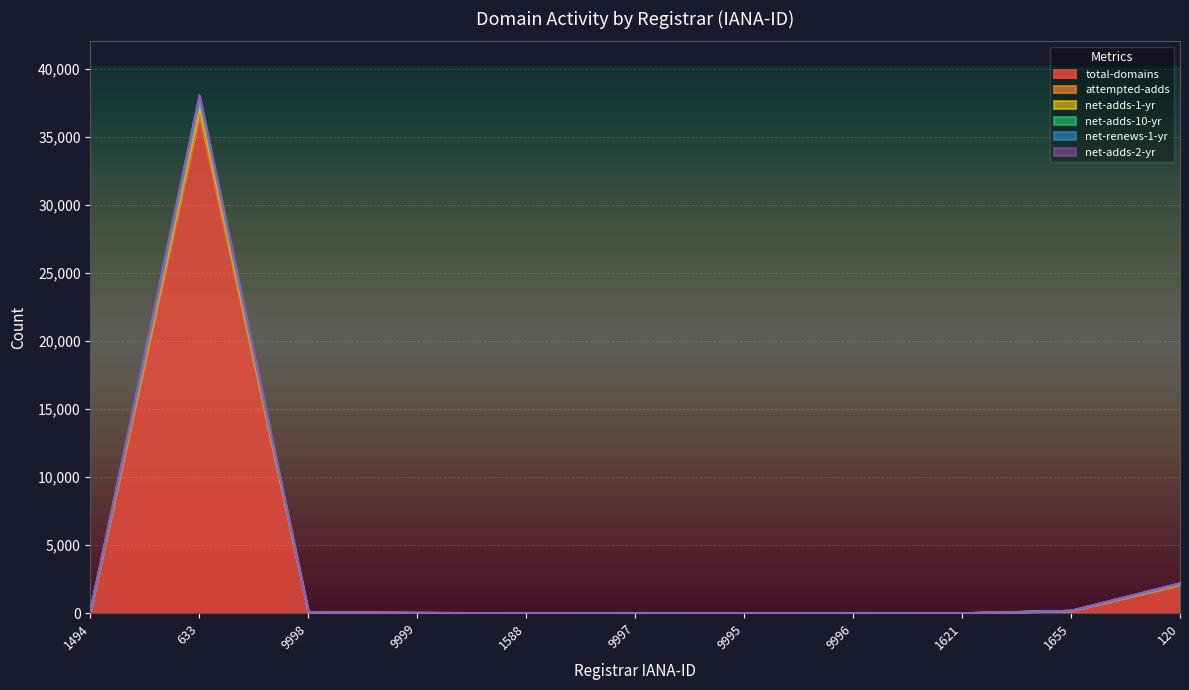

True or false: attempted-adds has more than 1 points higher than both neighbors.

True